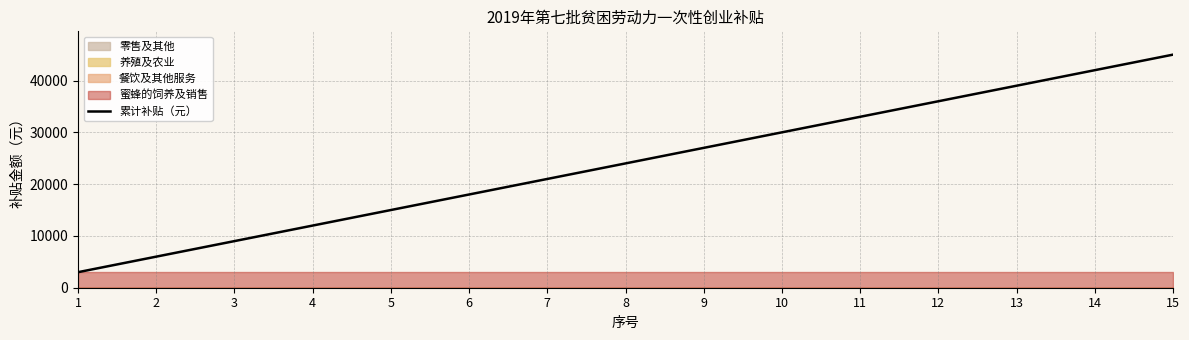

What is the difference between the second highest and second lowest values?

36000